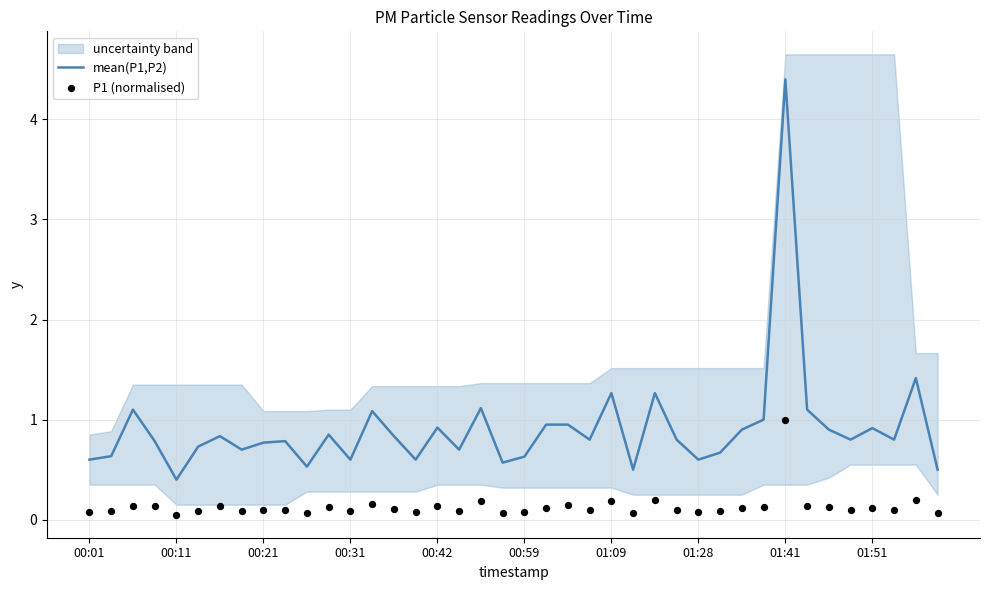

Which series reaches the maximum Y coordinate?

mean(P1,P2)